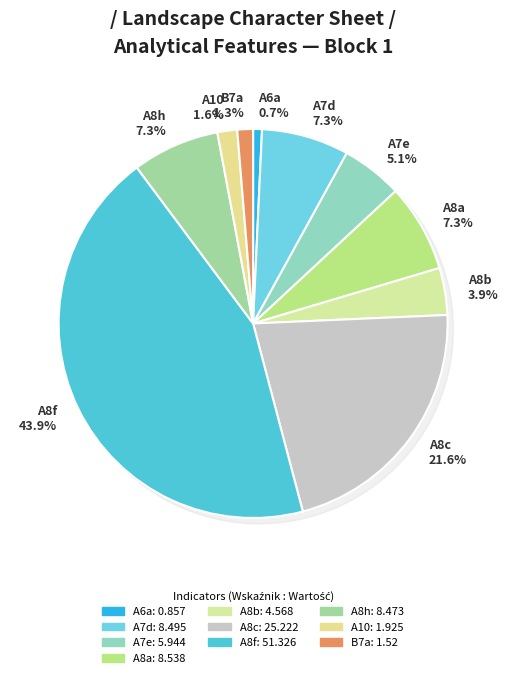

Count the number of slices in the pie.

10